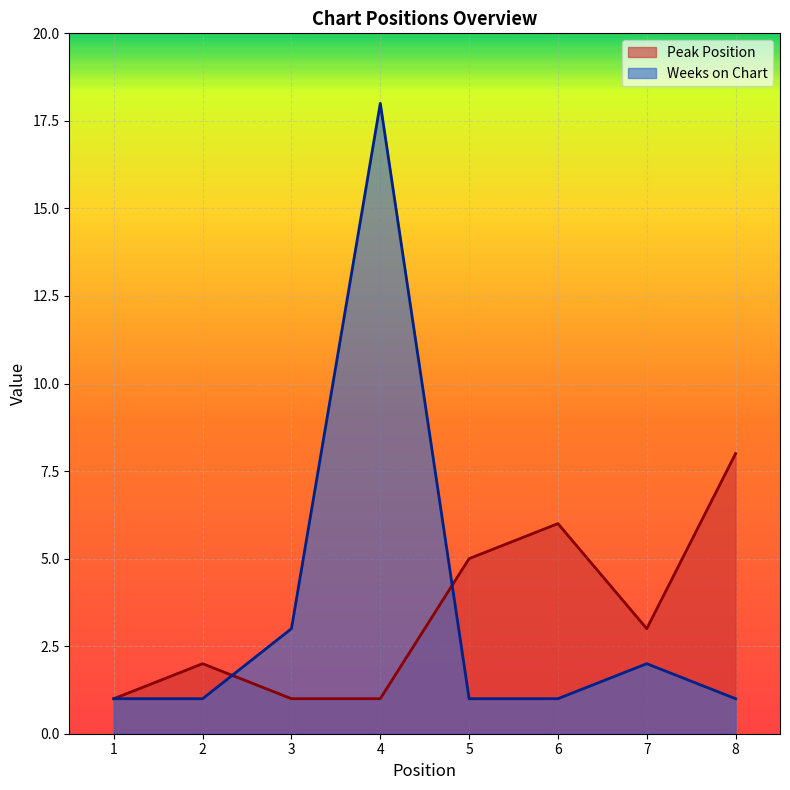

Which category has the lowest value across all series?

1